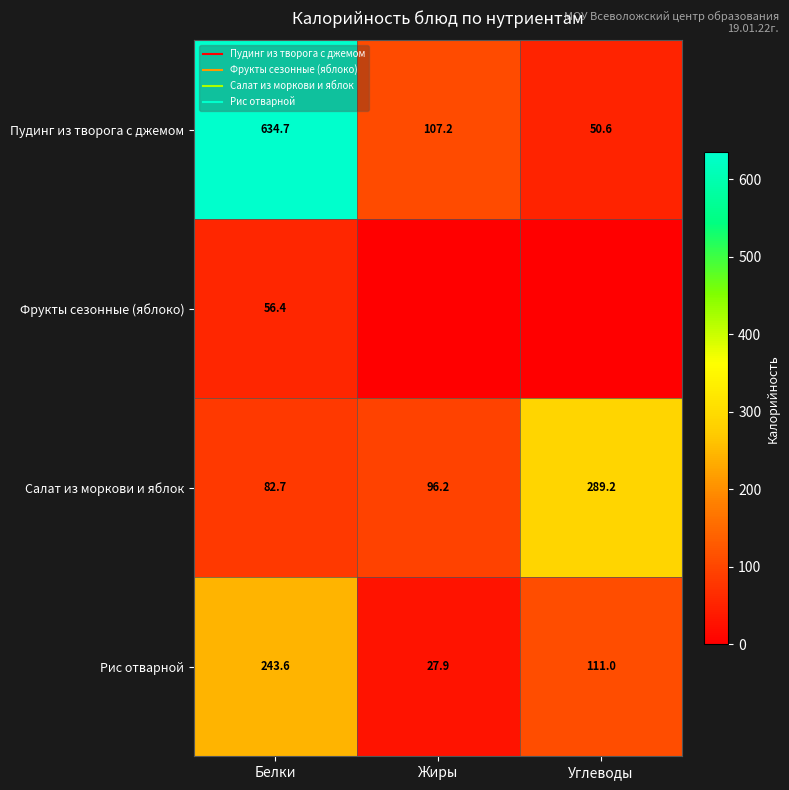

List the labels in order of Рис отварной value, smallest first.

Жиры, Углеводы, Белки